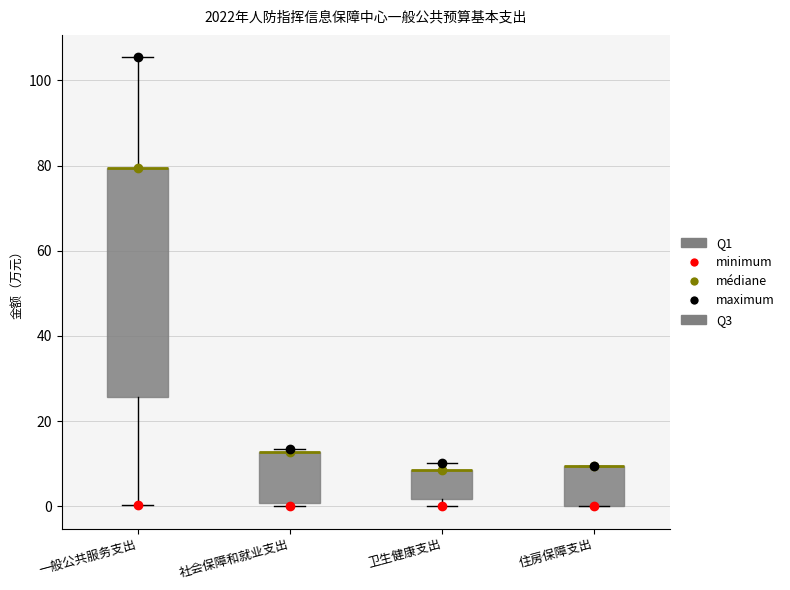

Which box is the tallest, from its lower edge to its upper edge?

一般公共服务支出